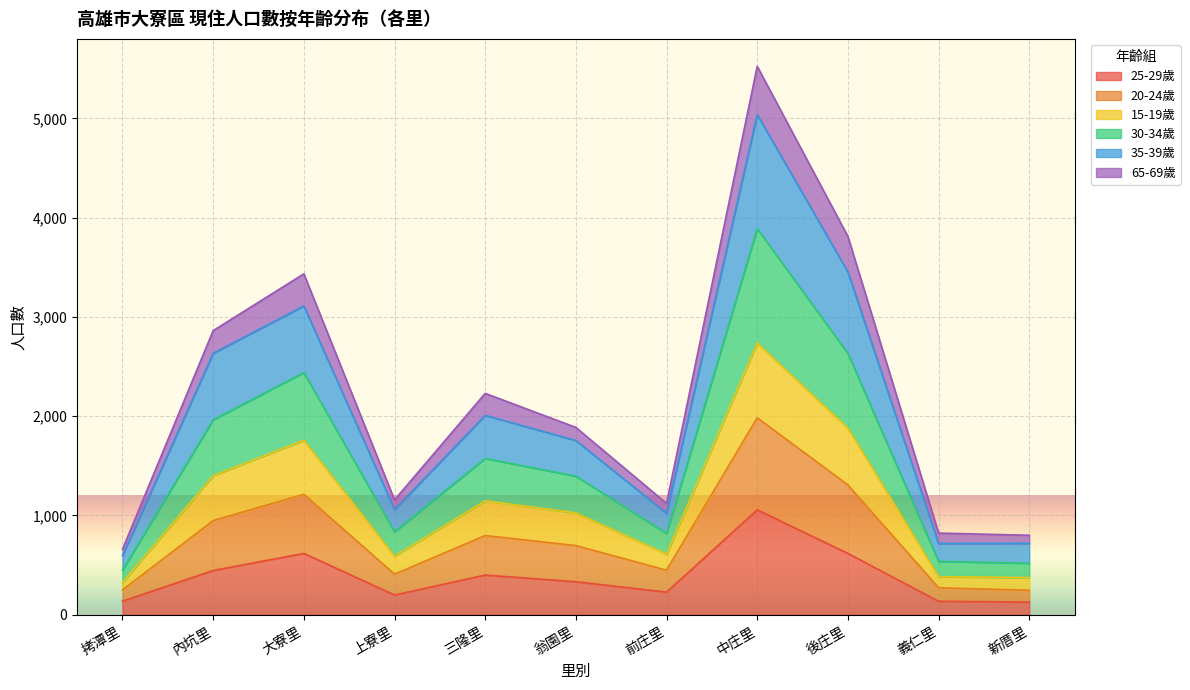

How many lines are shown in the chart?

6